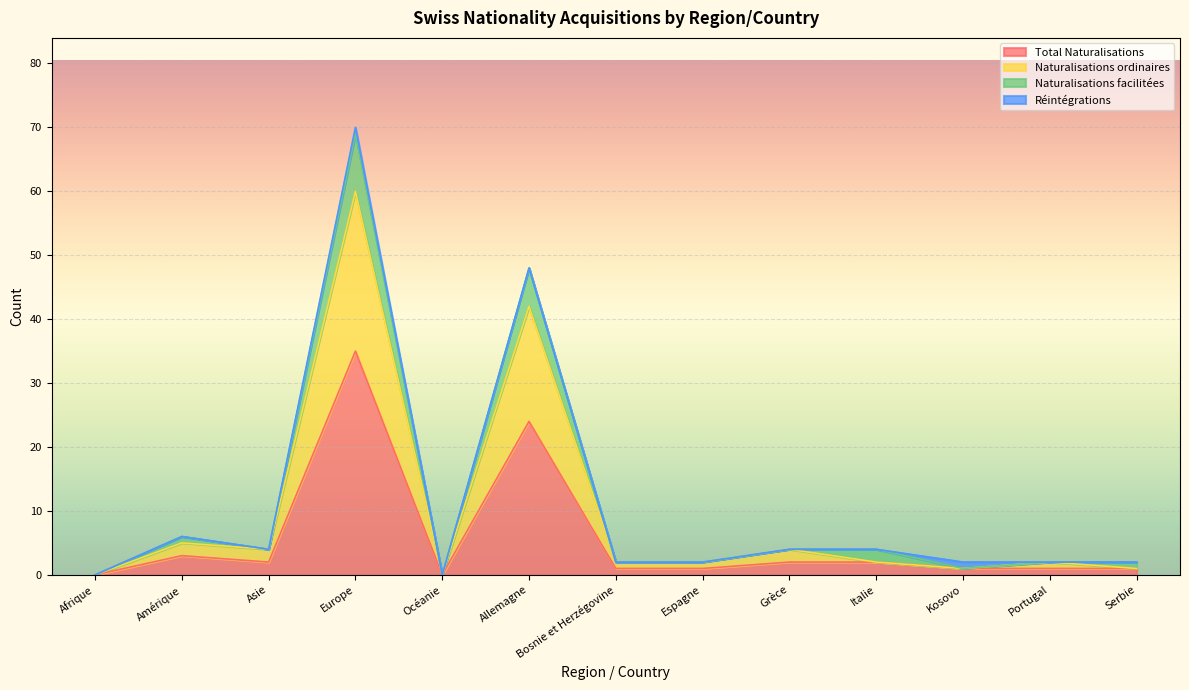

Does the chart display data point markers on the line(s)?

No